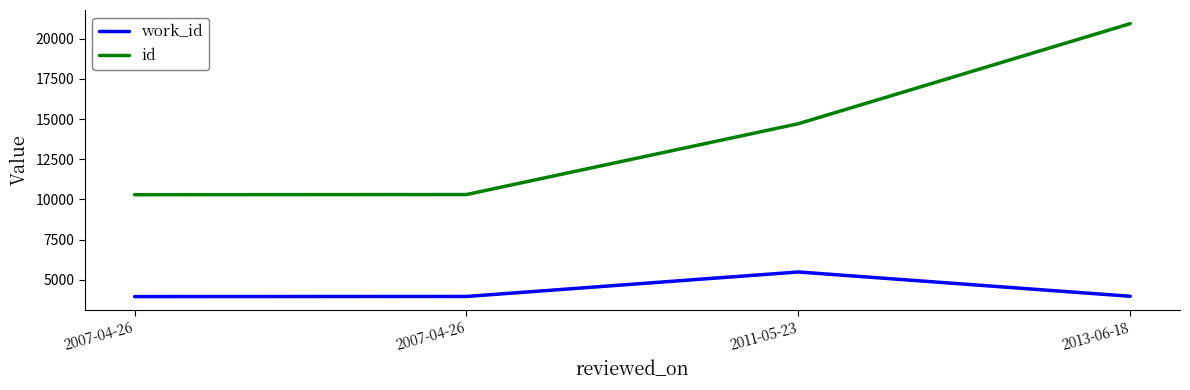

True or false: work_id and id cross at least once.

False